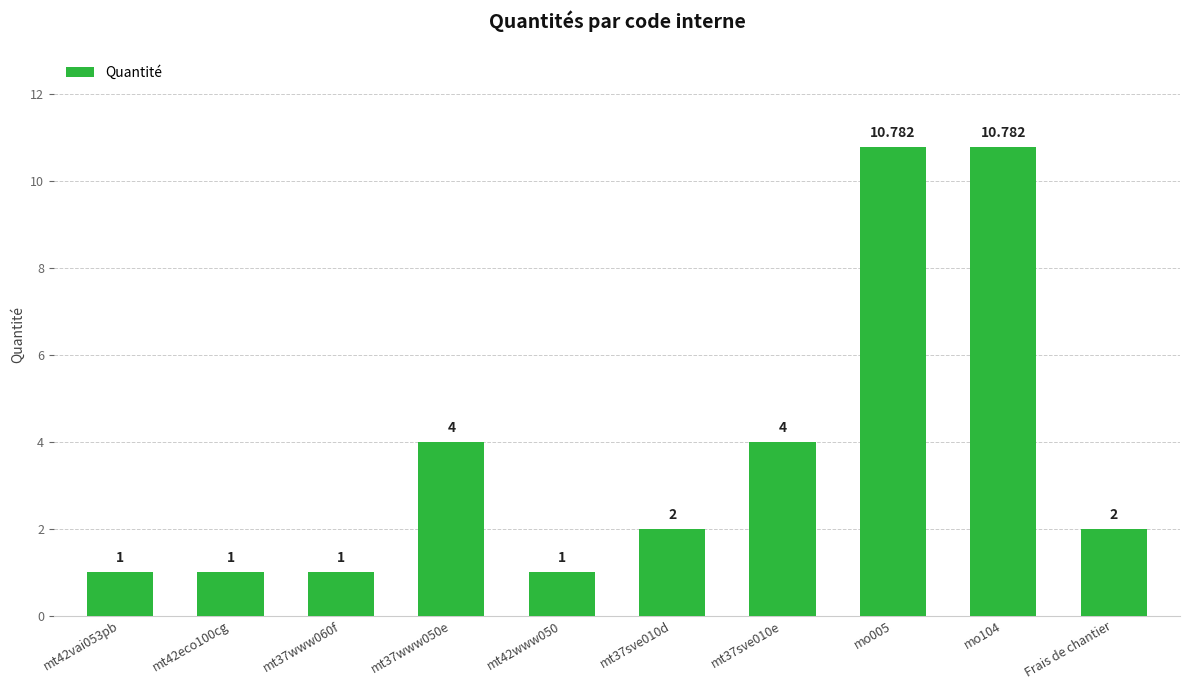

What is the label of the 10th bar from the left?

Frais de chantier